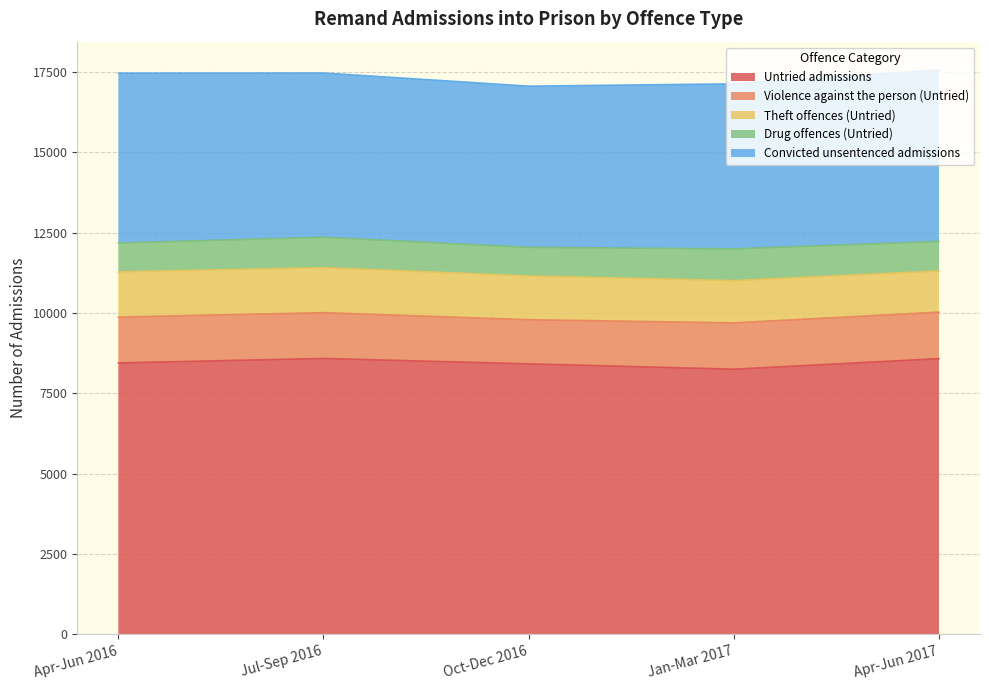

How many data points in Untried admissions are above 8442?

2